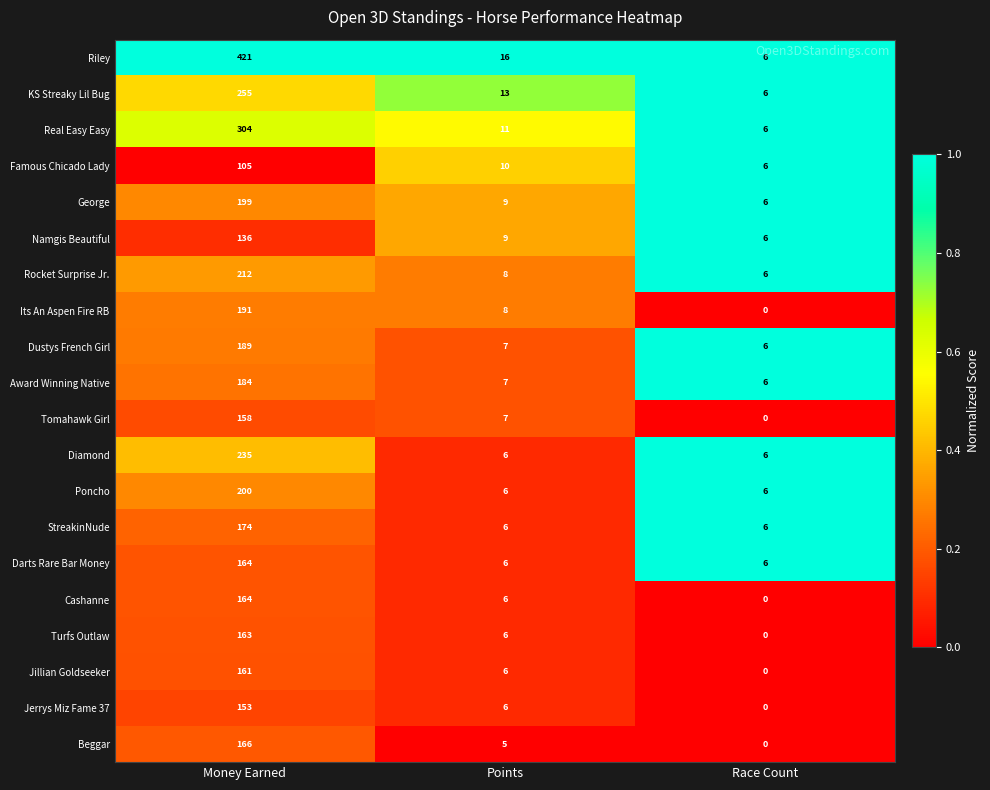

What is the maximum value shown in the chart?

421